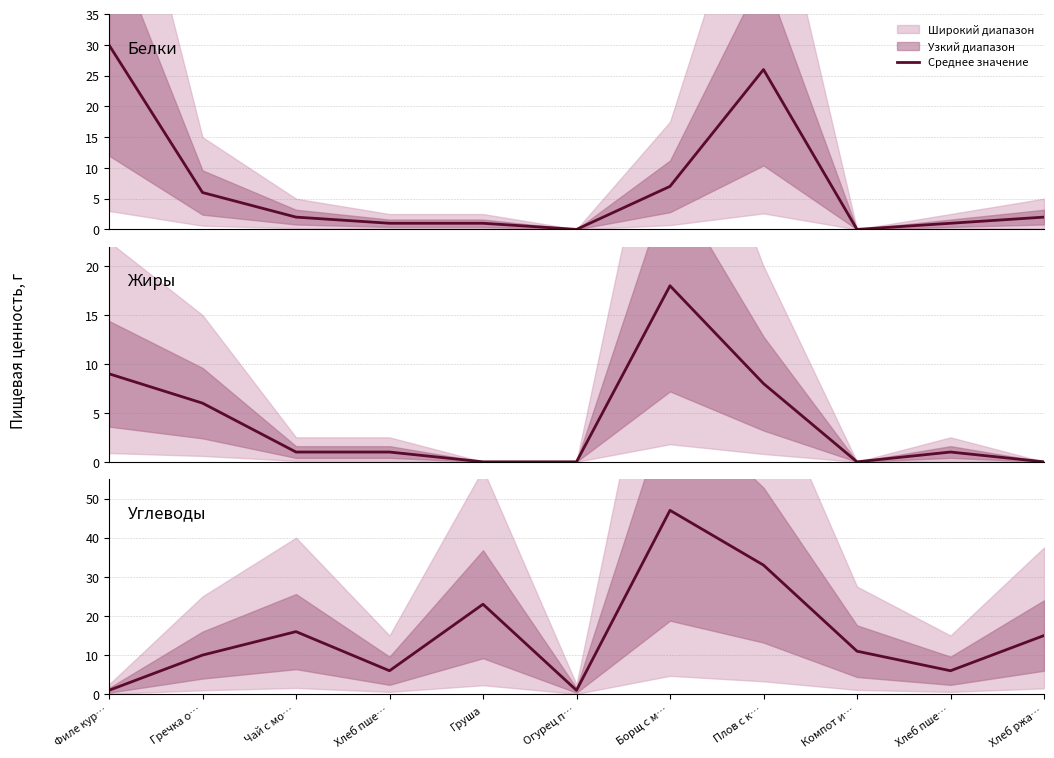

True or false: Жиры (среднее) has a value of 0 at Компот и….

True